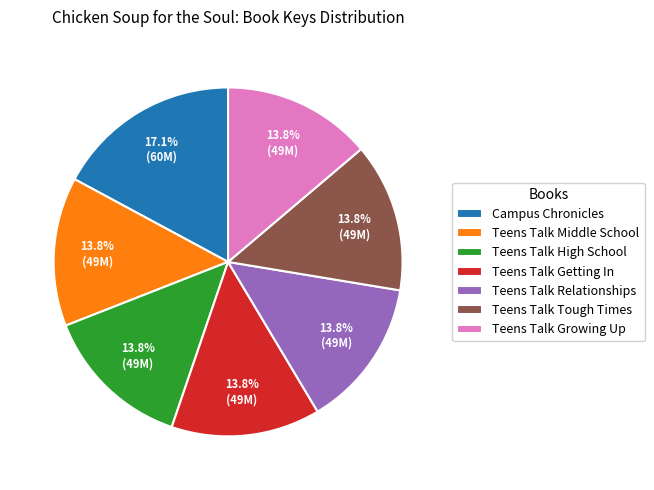

Between Campus Chronicles and Teens Talk High School, which is larger?

Campus Chronicles